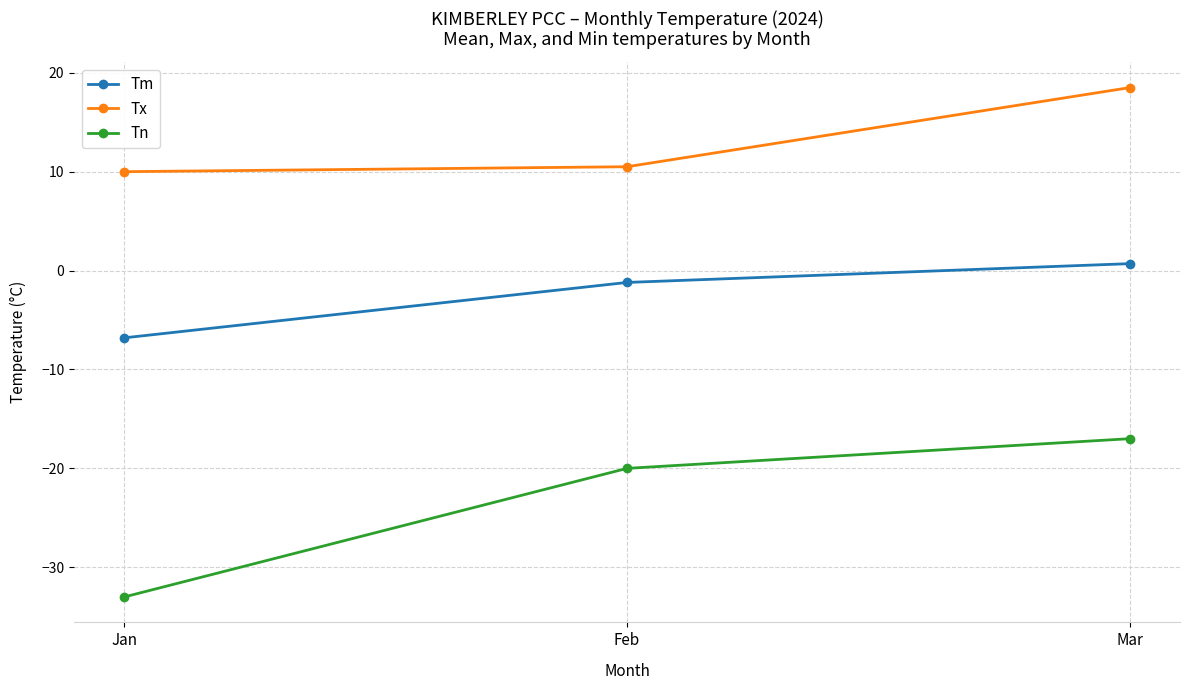

Which series has the widest spread of values?

Tn